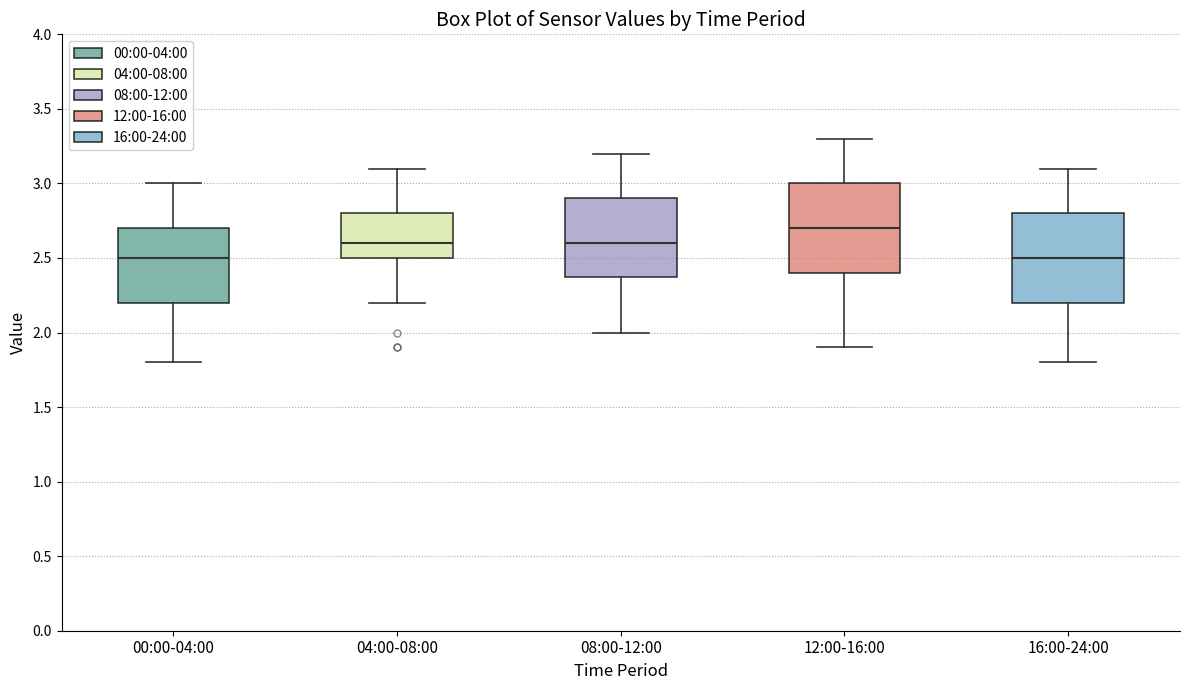

Which box's median line is the highest?

12:00-16:00